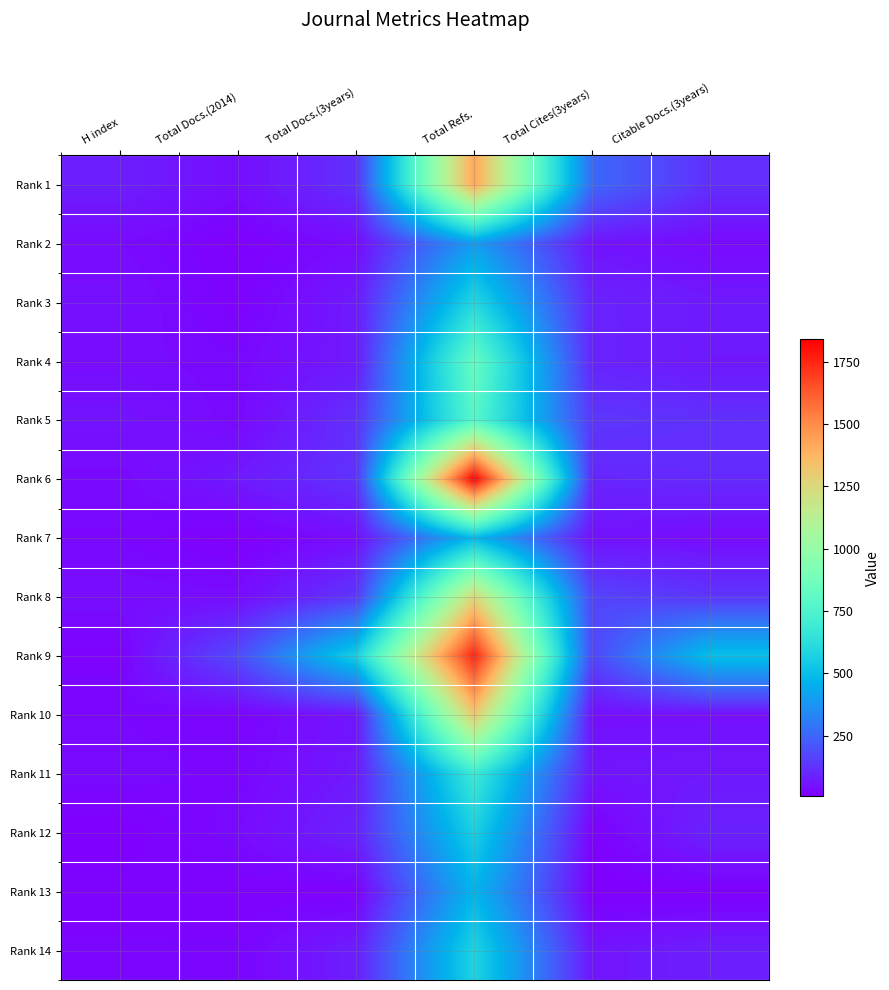

Which label corresponds to the largest value in the chart?

Total Refs.